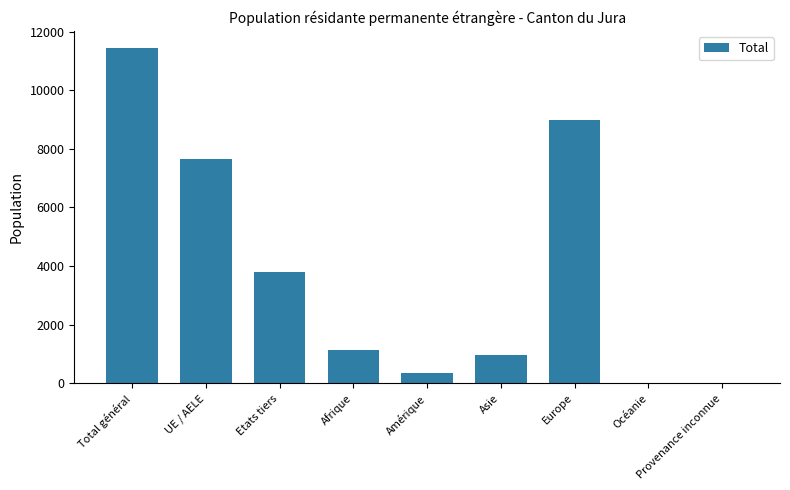

What is the change in value from Afrique to Océanie?

-1141